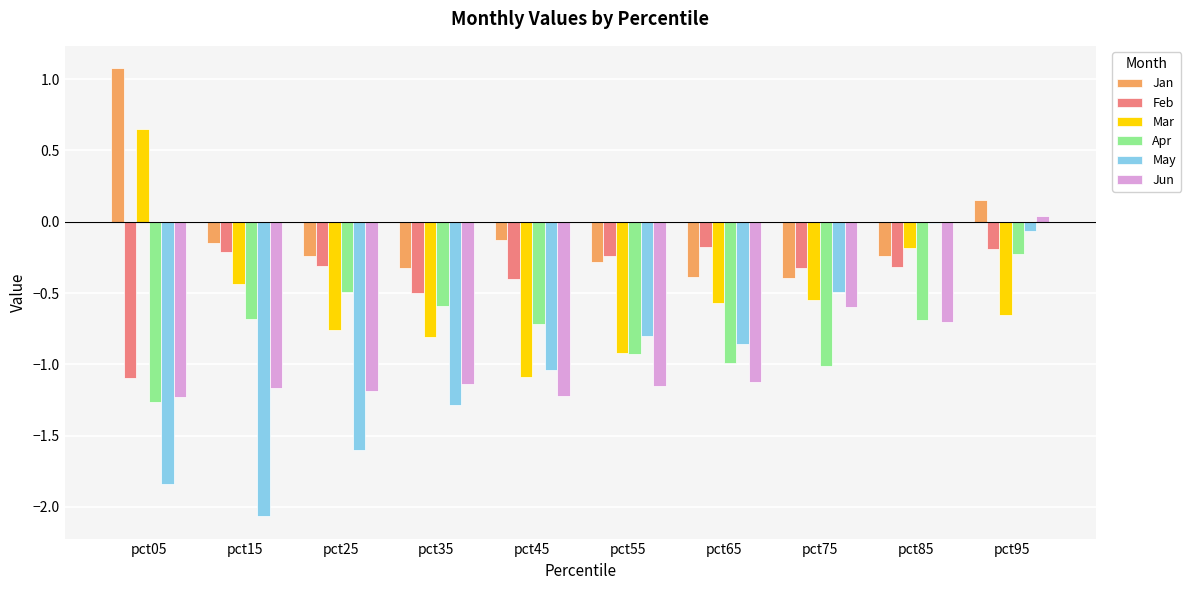

Which series has the largest total across all categories?

Jan